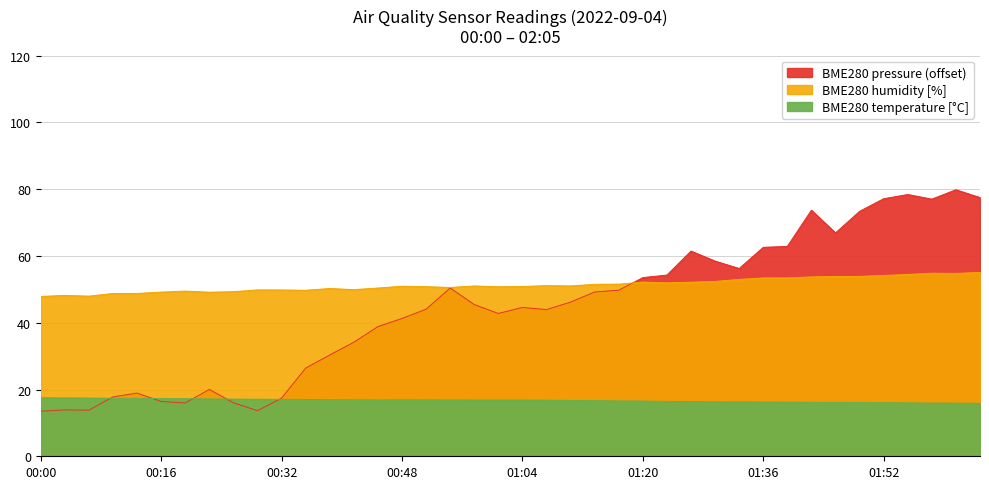

What is the sum of all BME280_pressure_norm values?

1778.3